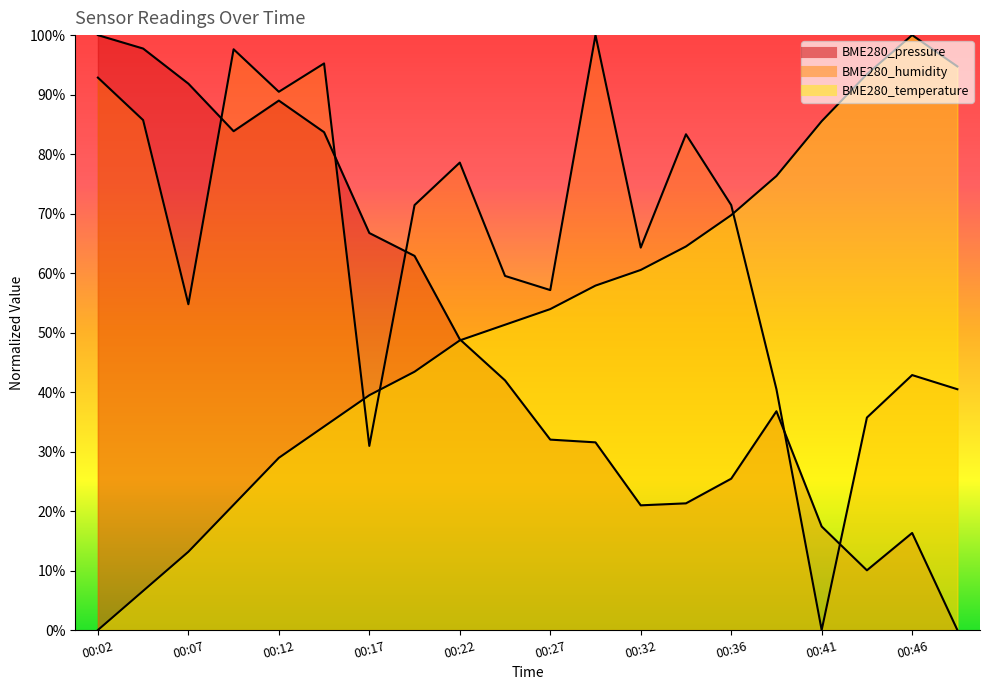

Rank the categories by BME280_pressure value from lowest to highest.

00:49, 00:44, 00:46, 00:41, 00:32, 00:34, 00:36, 00:29, 00:27, 00:39, 00:24, 00:22, 00:19, 00:17, 00:14, 00:09, 00:12, 00:07, 00:04, 00:02